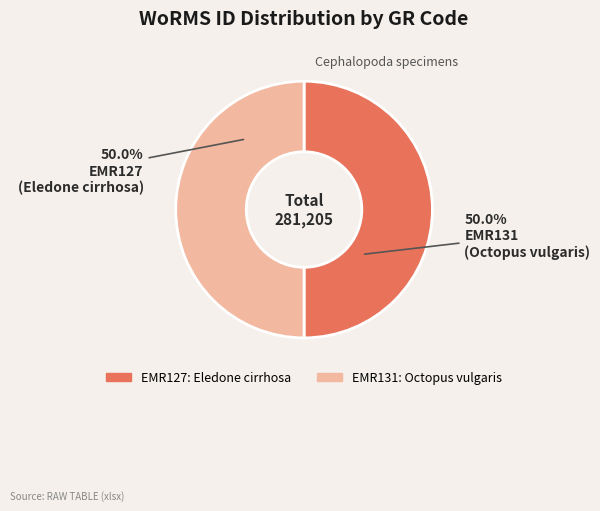

Approximately how many times larger is the value at EMR127 compared to EMR131?

1.0